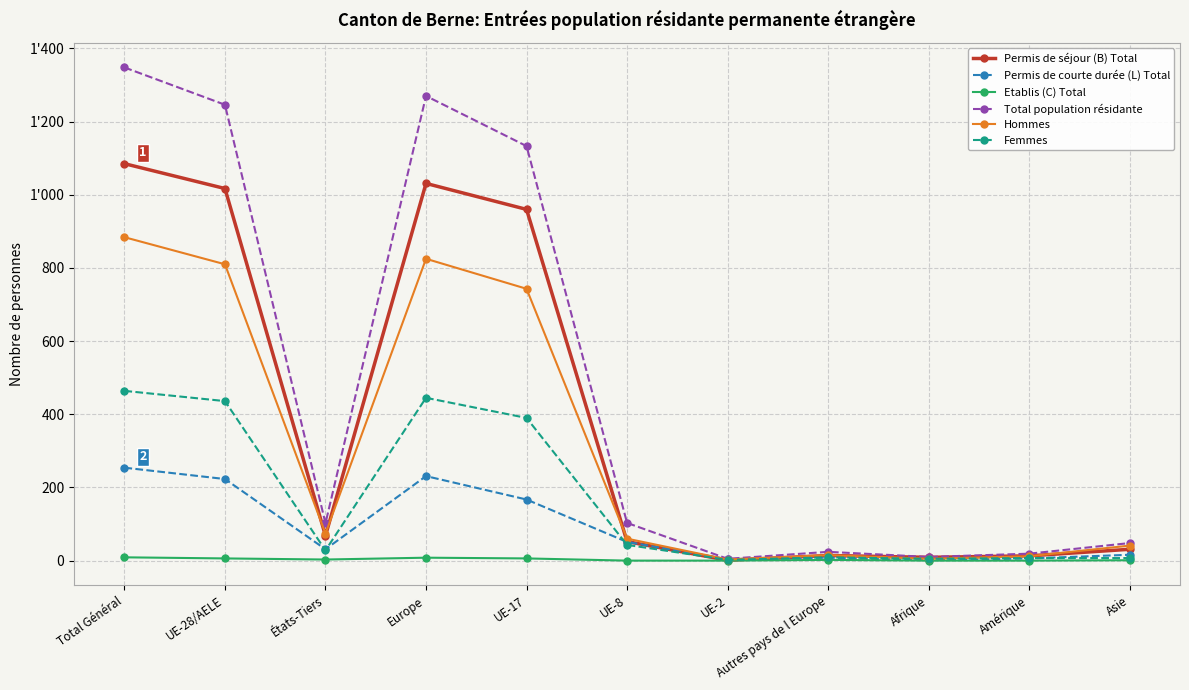

At which category does the chart reach its minimum across all series?

UE-8